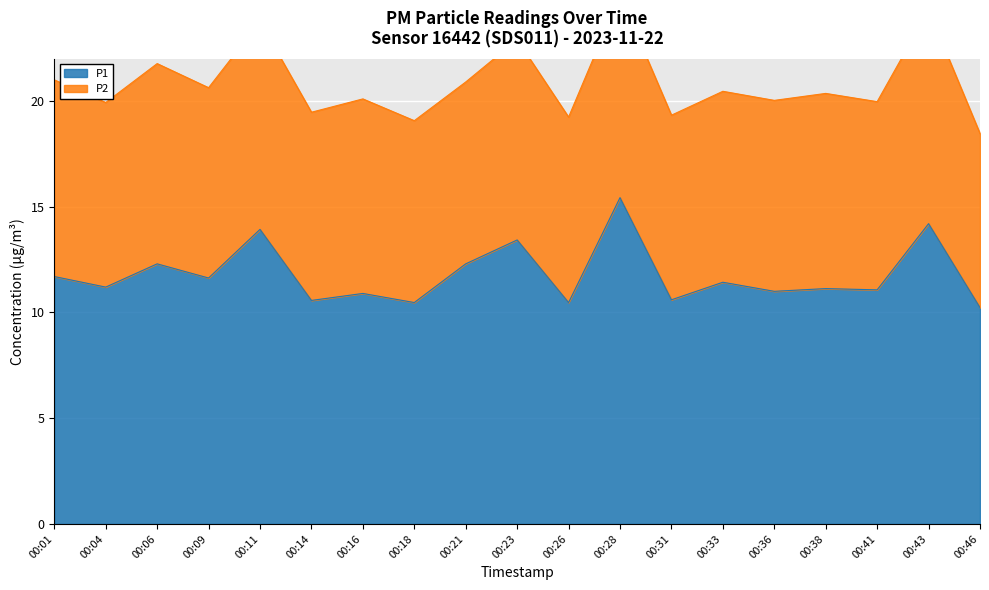

The chart shows a value of 10.6 at 00:14. True or false?

True